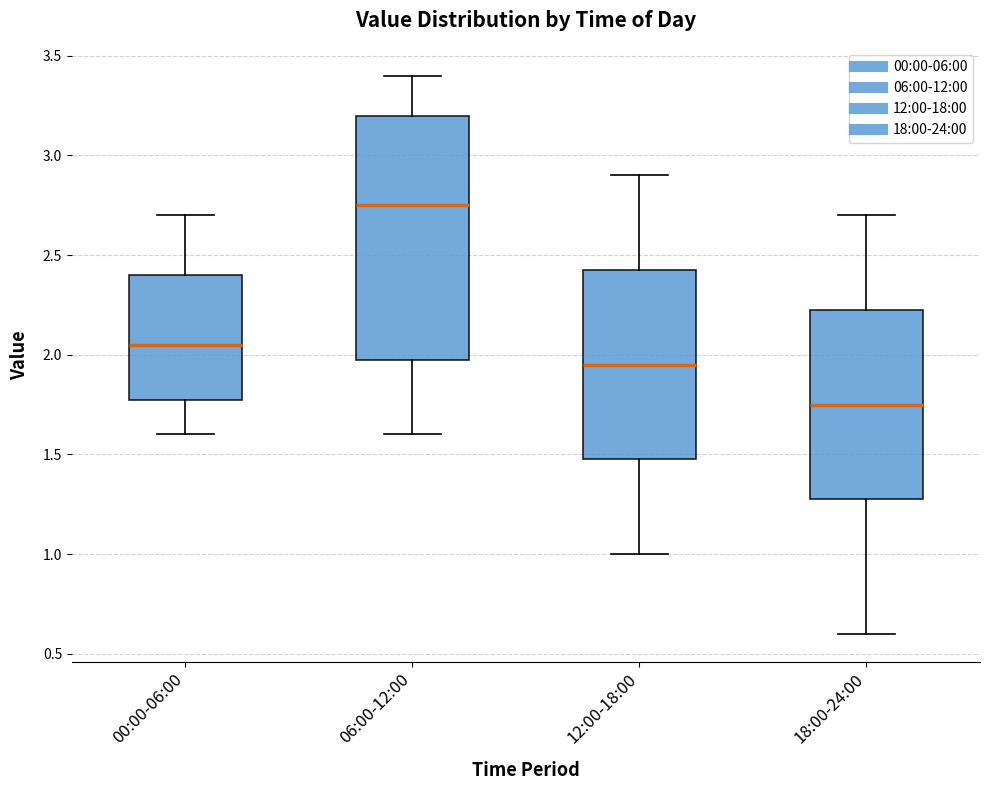

Reading left to right, read every box against the y-axis: the position of its median line, the range the box covers, and the ends of its whiskers. The values are not printed on the chart, so give them approximately, as read against the axis.

00:00-06:00: median 2.05, box 1.80 to 2.40, whiskers 1.60 to 2.70
06:00-12:00: median 2.75, box 2.00 to 3.20, whiskers 1.60 to 3.40
12:00-18:00: median 1.95, box 1.50 to 2.45, whiskers 1.00 to 2.90
18:00-24:00: median 1.75, box 1.30 to 2.25, whiskers 0.60 to 2.70